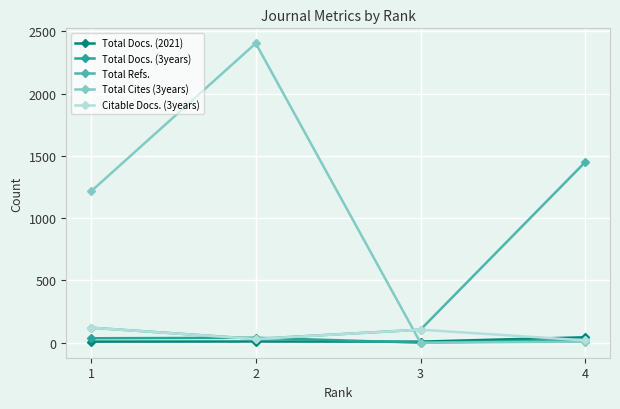

True or false: Total Cites (3years) has more than 0 interior local peaks.

True